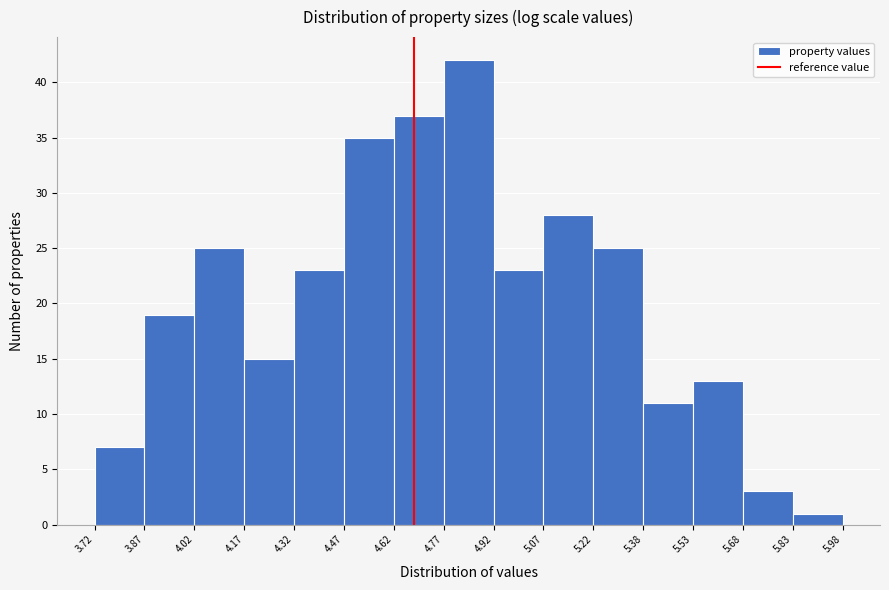

Which range on the x-axis has the tallest bar?

4.77 to 4.92